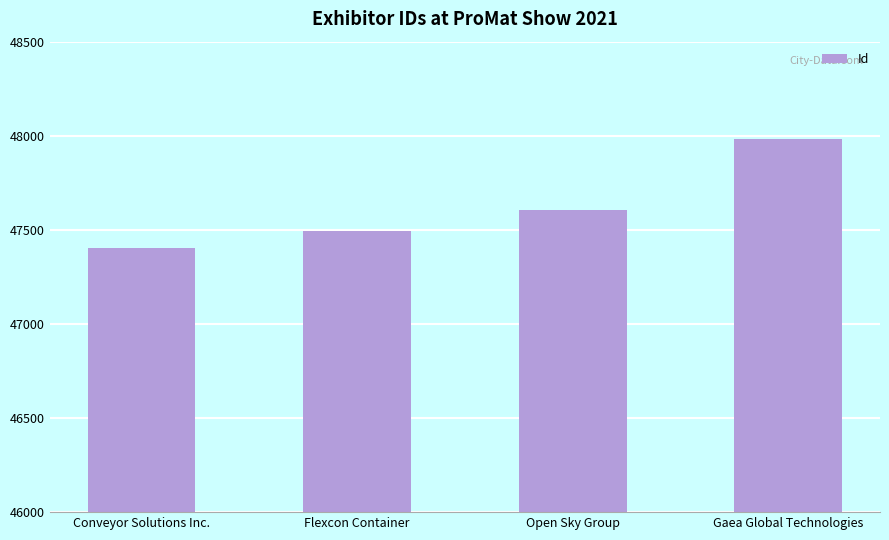

What is the label of the 4th bar from the left?

Gaea Global Technologies